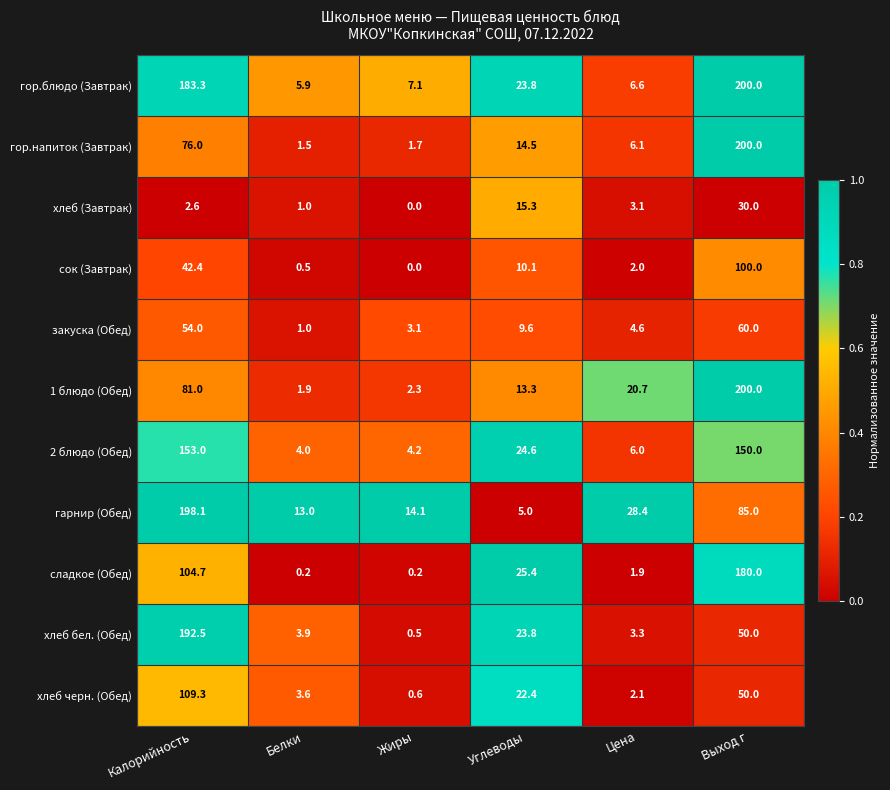

Rank the series at Цена from lowest to highest value.

сладкое (Обед), сок (Завтрак), хлеб черн. (Обед), хлеб (Завтрак), хлеб бел. (Обед), закуска (Обед), 2 блюдо (Обед), гор.напиток (Завтрак), гор.блюдо (Завтрак), 1 блюдо (Обед), гарнир (Обед)